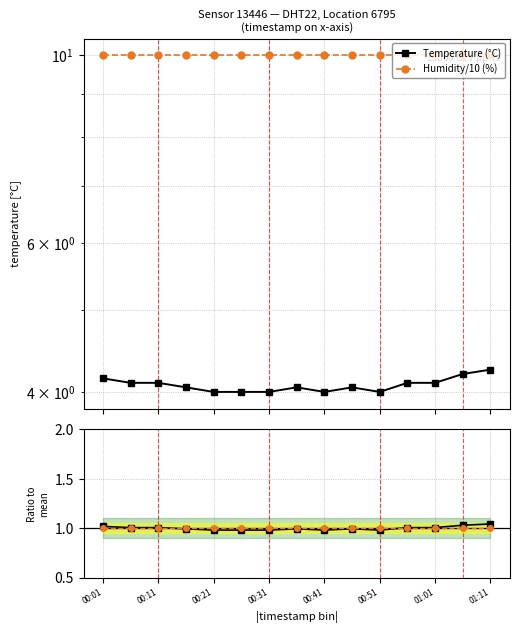

Does the chart have visible grid lines?

Yes